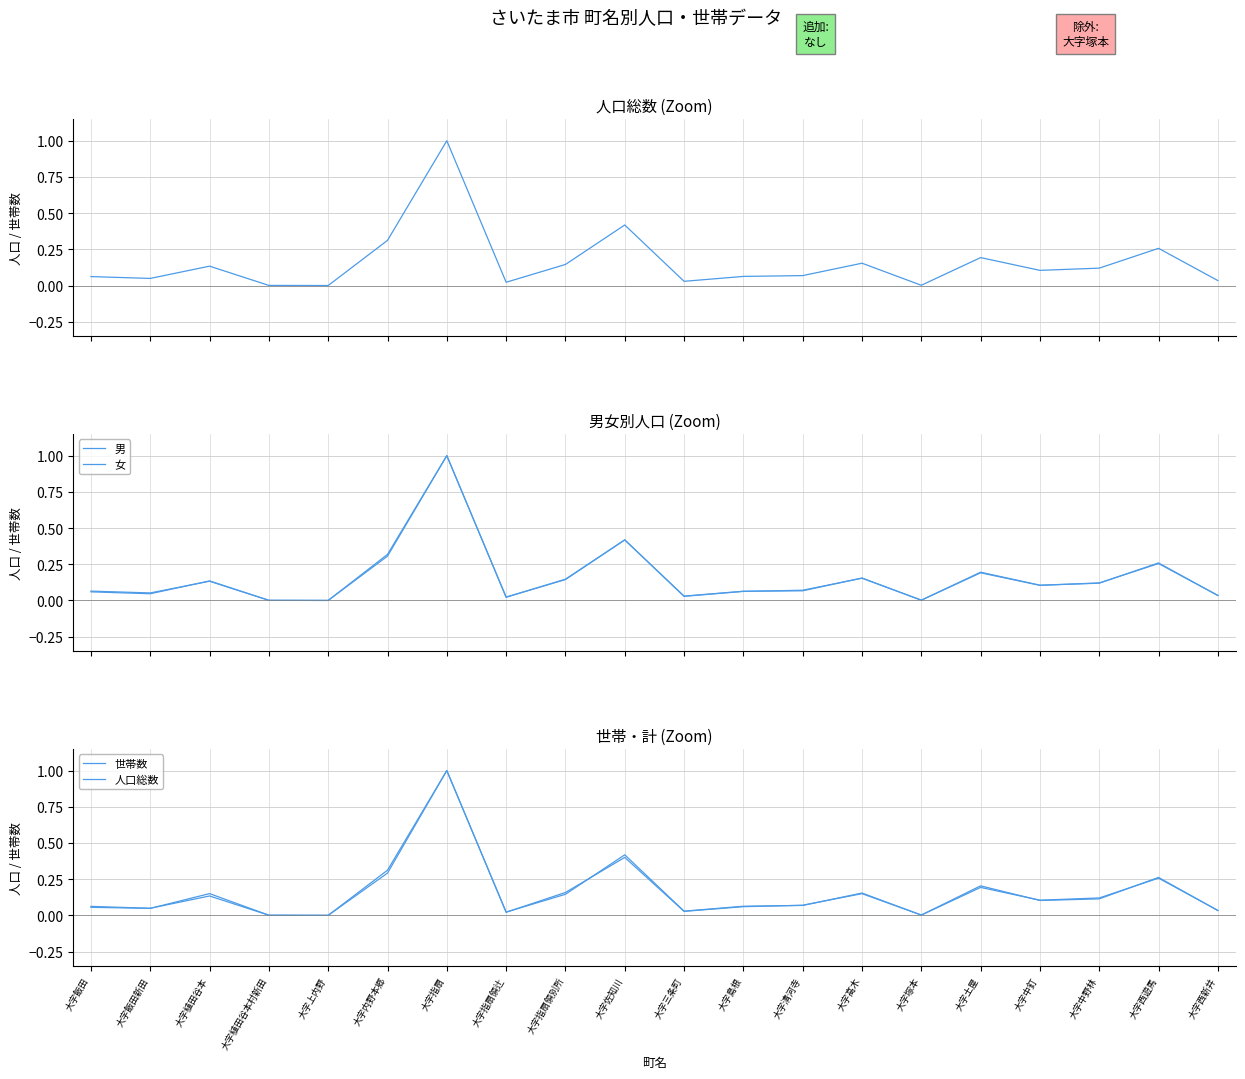

Which series has the widest spread of values?

人口総数